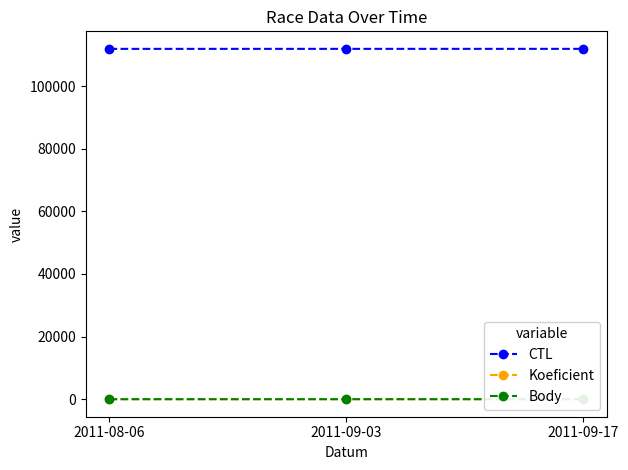

What position from the left is 2011-09-03?

2